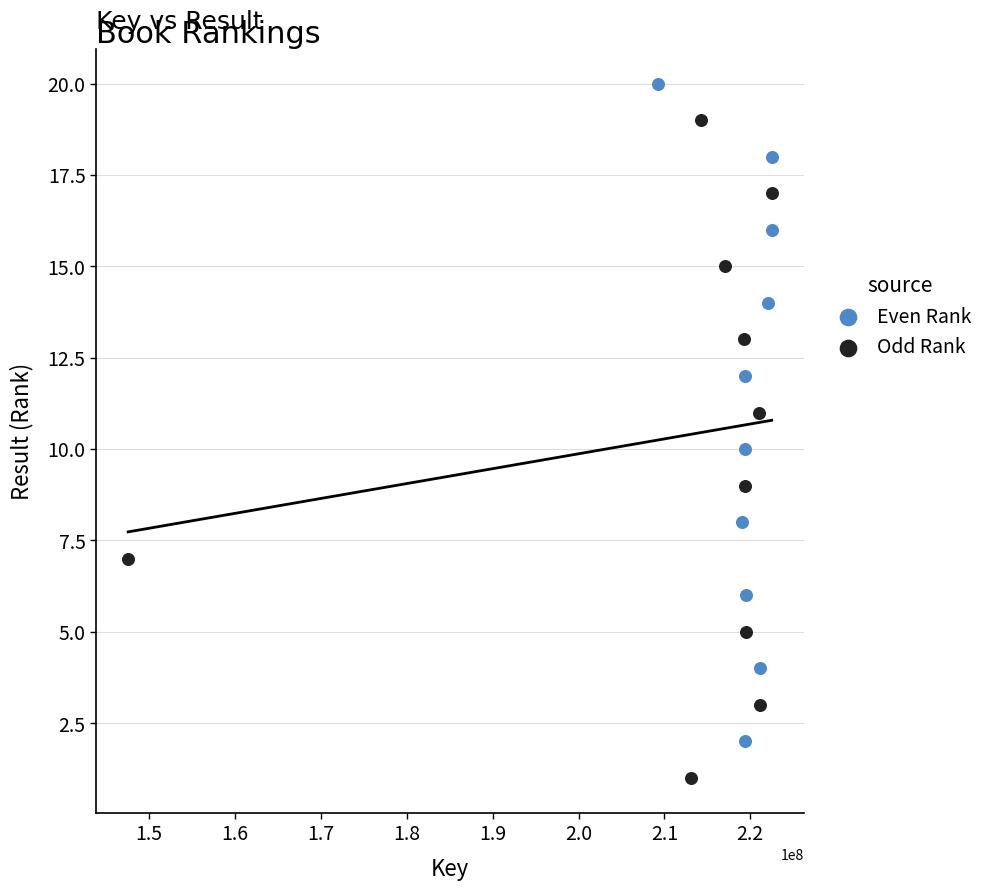

Which series contains the highest Y value?

Even Rank